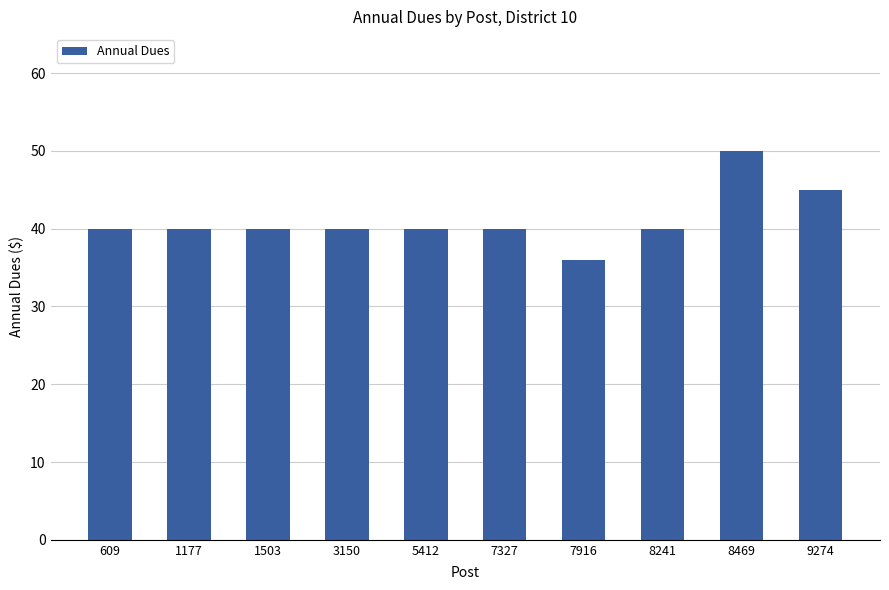

What is the average value?

41